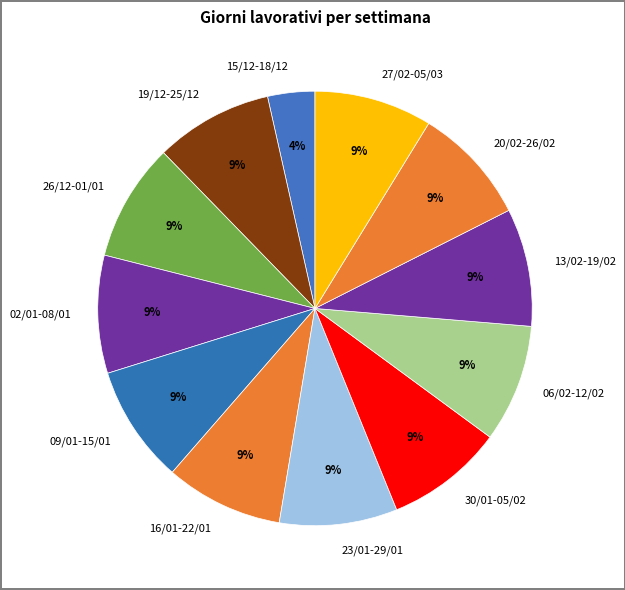

What is the ratio of the value at 26/12-01/01 to the value at 02/01-08/01?

1.0